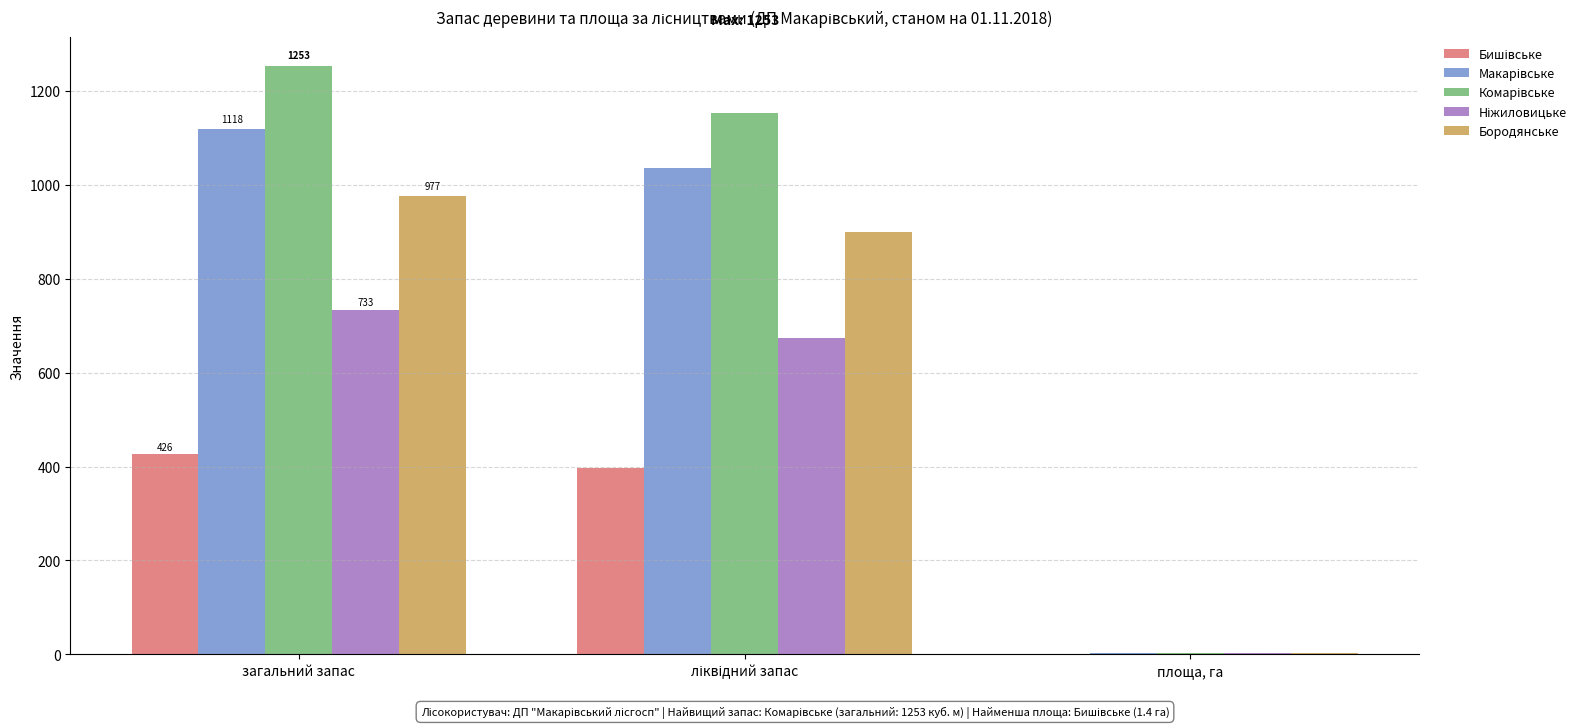

Is it true that Бородянське equals 977.0 at загальний запас?

True